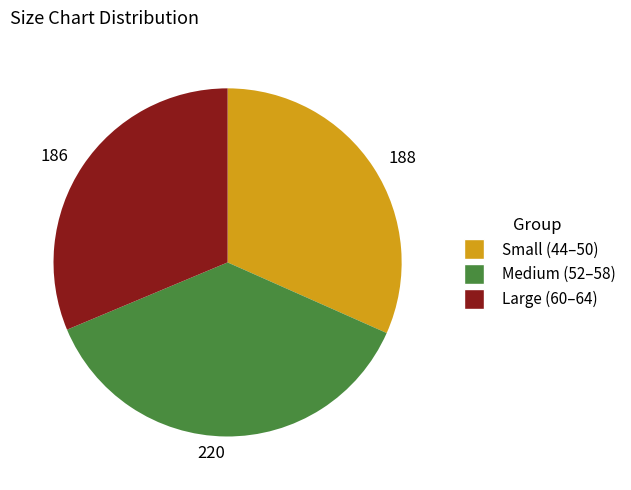

Does any single category account for the majority?

No